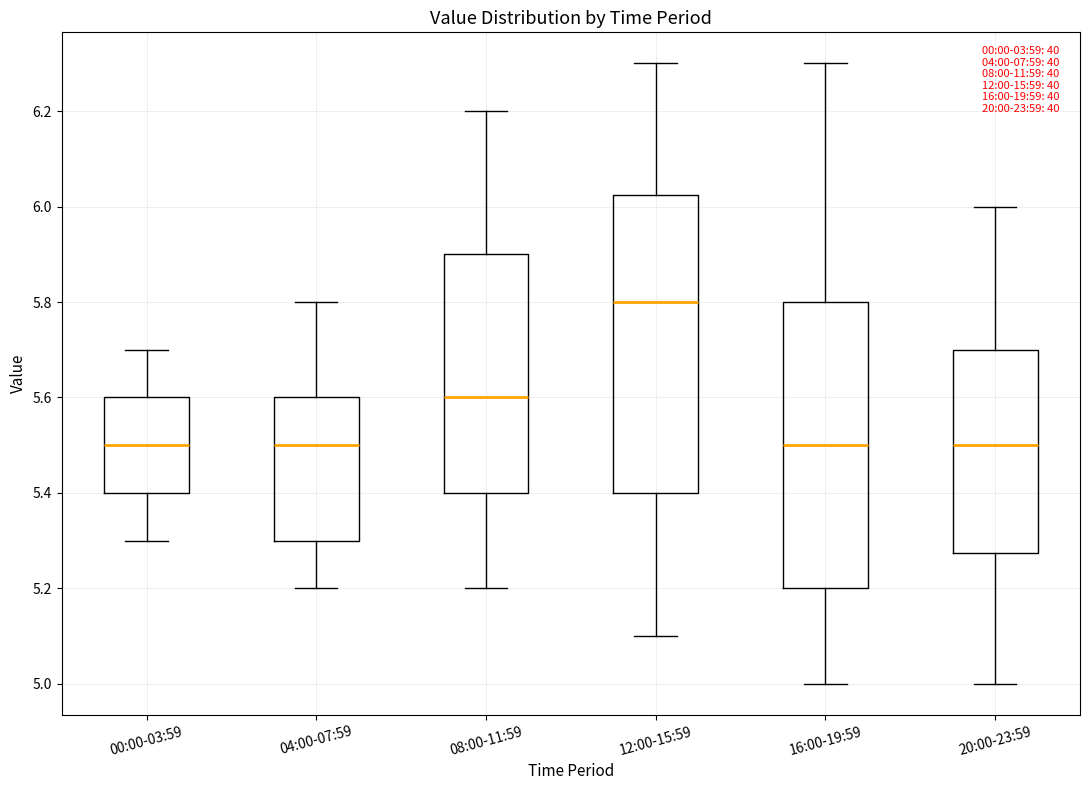

Reading left to right, transcribe this box plot: for each box, give where its median line is, the range the box spans, and where its two whiskers end, as read against the y-axis. The values are not printed on the chart, so give them approximately, as read against the axis.

00:00-03:59: median 5.50, box 5.40 to 5.60, whiskers 5.30 to 5.70
04:00-07:59: median 5.50, box 5.30 to 5.60, whiskers 5.20 to 5.80
08:00-11:59: median 5.60, box 5.40 to 5.90, whiskers 5.20 to 6.20
12:00-15:59: median 5.80, box 5.40 to 6.02, whiskers 5.10 to 6.30
16:00-19:59: median 5.50, box 5.20 to 5.80, whiskers 5.00 to 6.30
20:00-23:59: median 5.50, box 5.28 to 5.70, whiskers 5.00 to 6.00